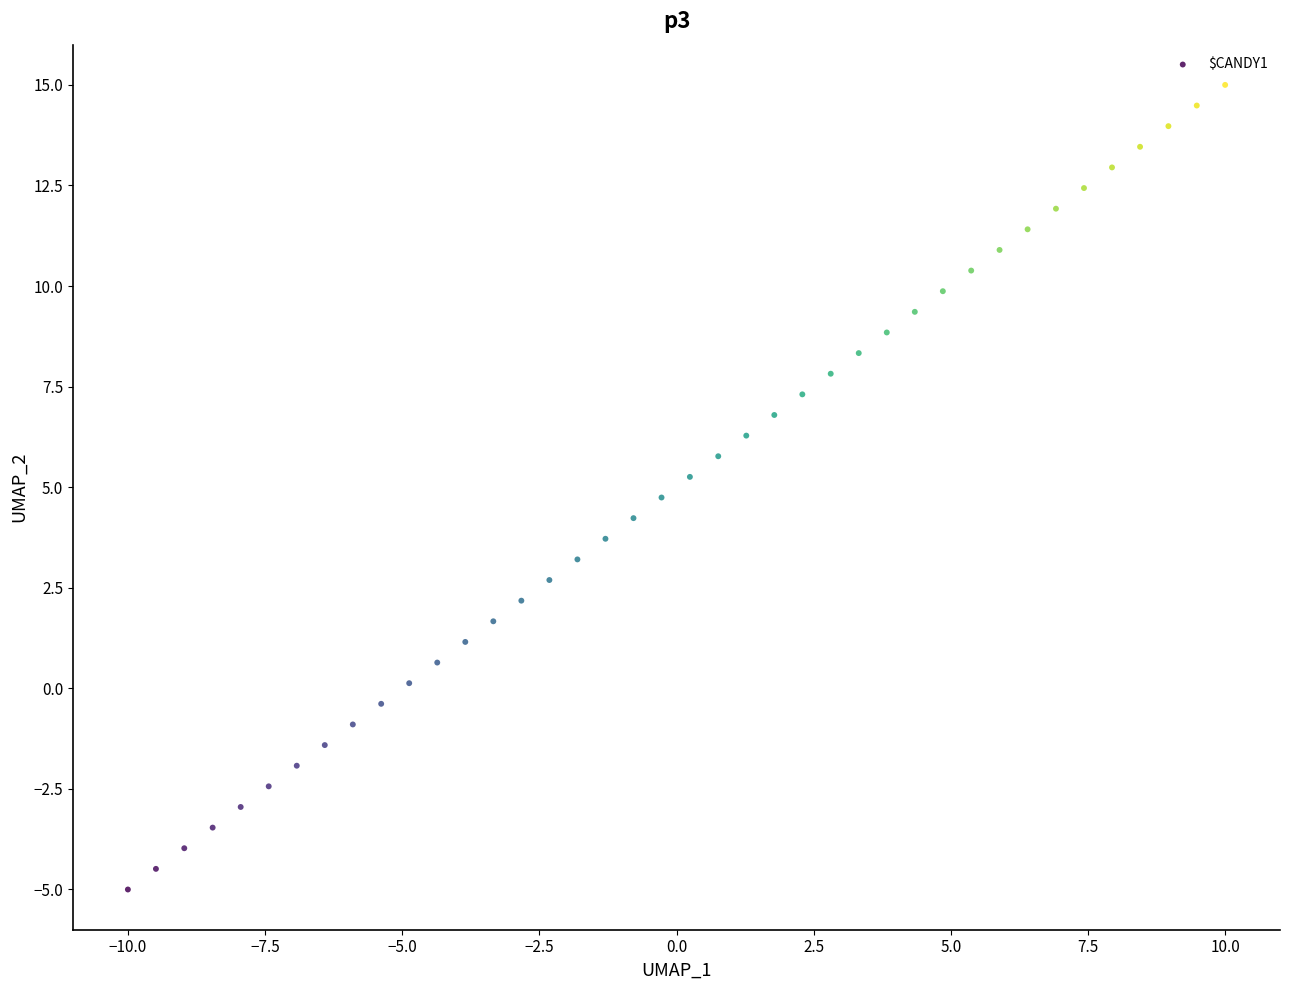

What is the range of Y values (max minus min)?

20.0